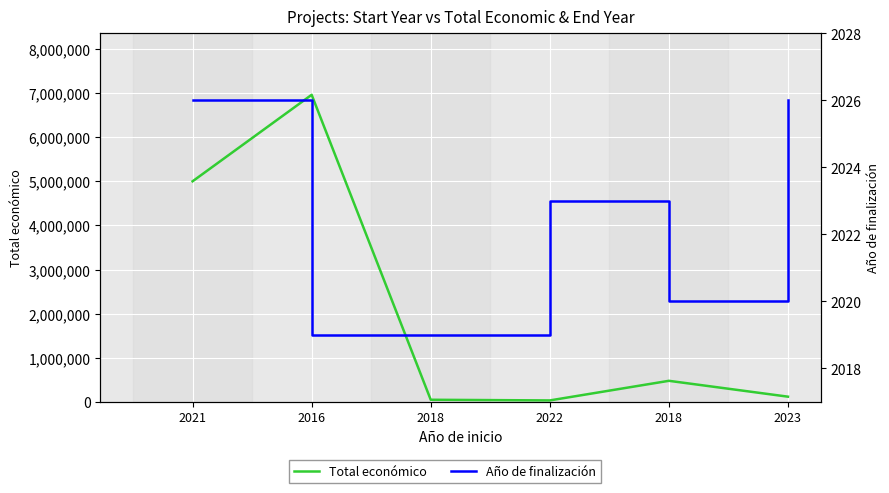

Between 2018 and 2016, which is larger?

2016